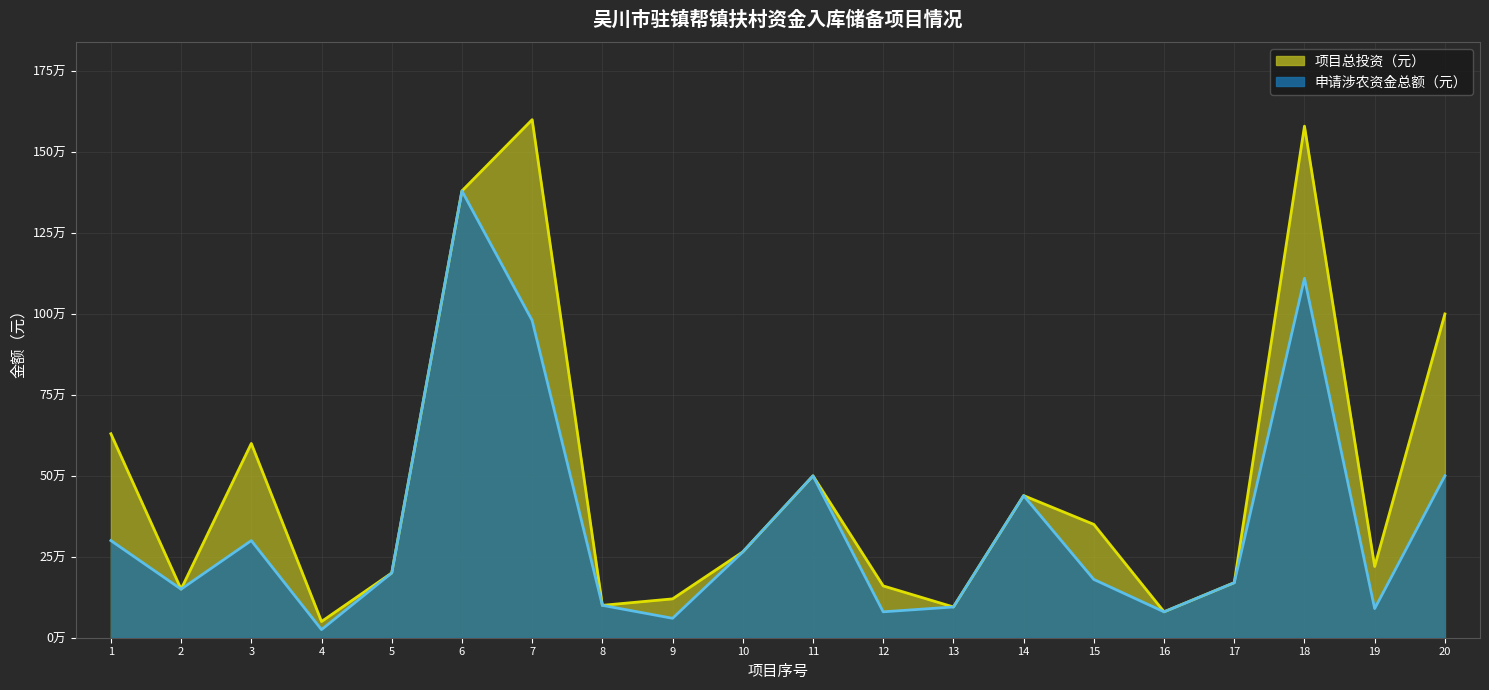

At which category does 项目总投资（元） reach its first local valley?

2